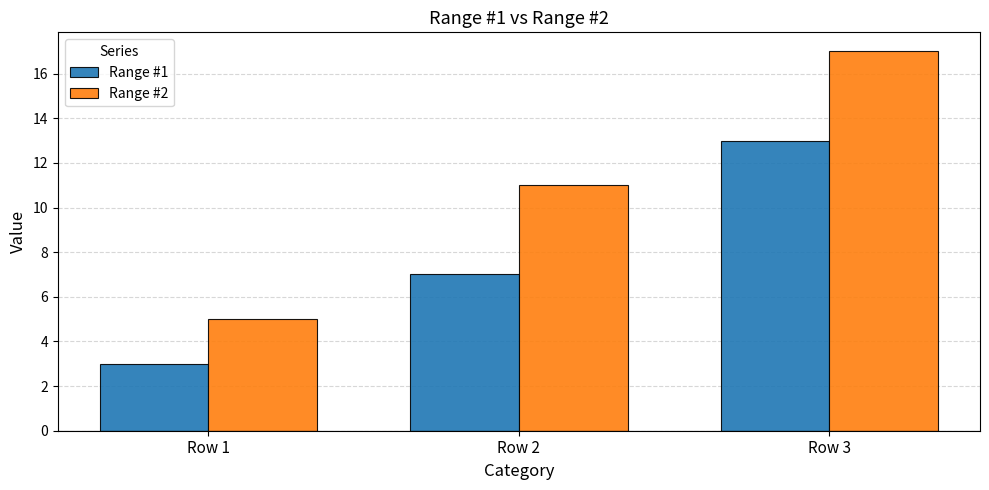

Which series has the widest spread of values?

Range #2